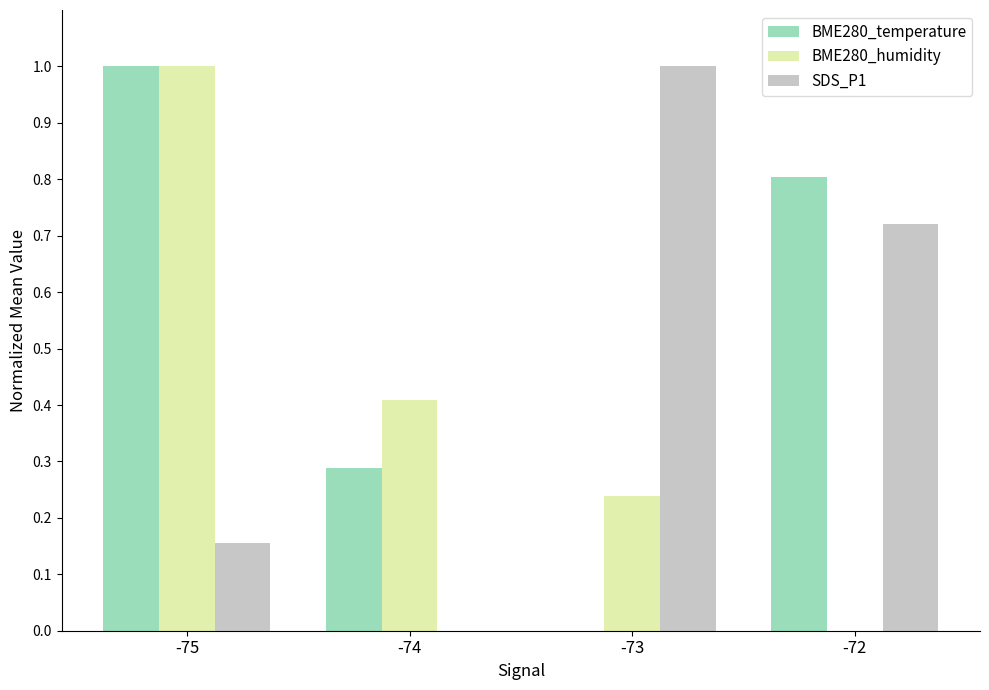

Which series changed the most between -73 and -72?

BME280_temperature